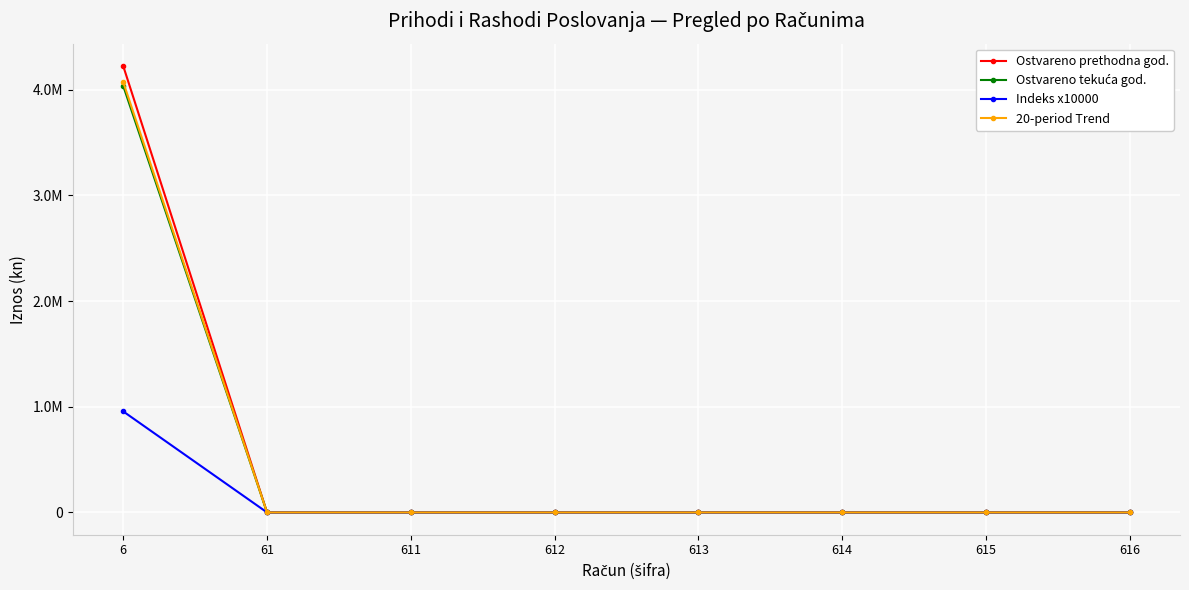

Which series has the widest spread of values?

Ostvareno prethodna god.